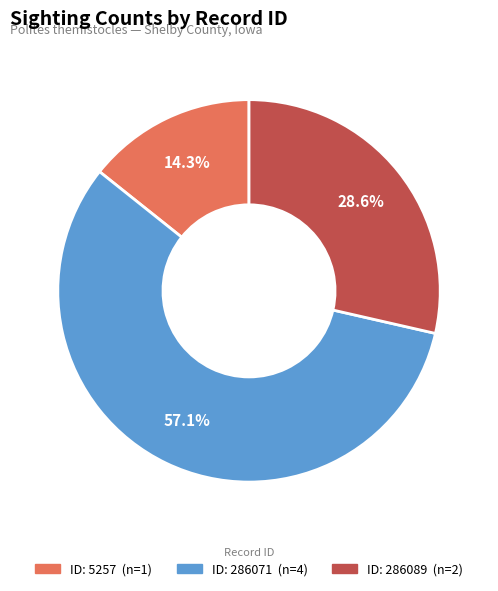

Is there any slice that represents more than half of the pie?

Yes